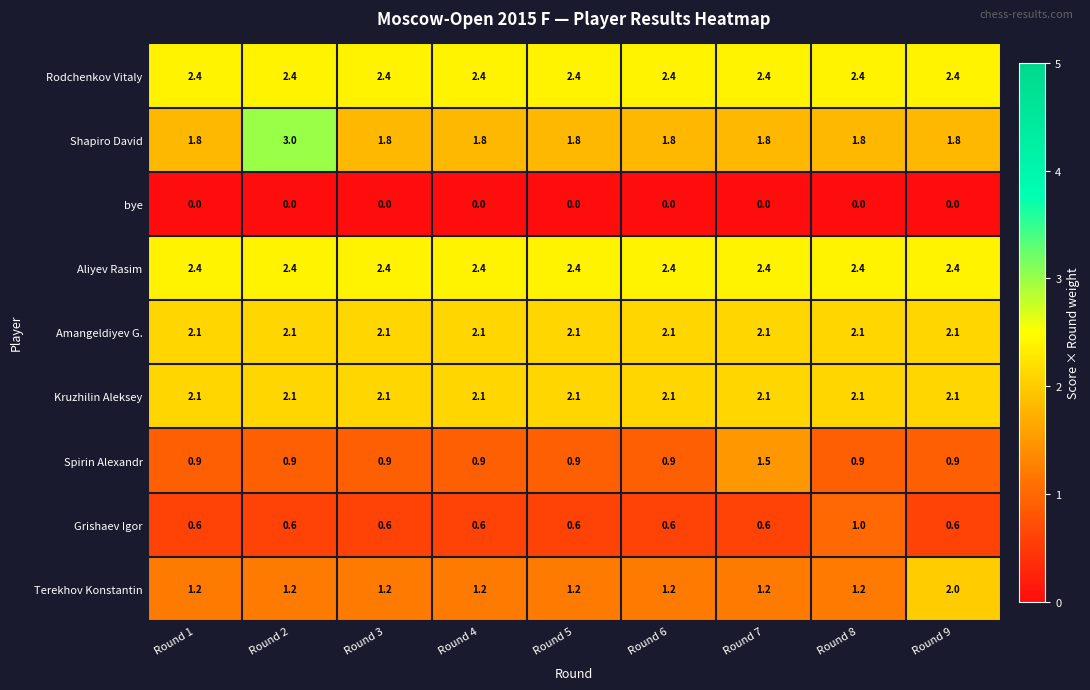

What is the spread (max minus min) of values at Round 1?

2.4